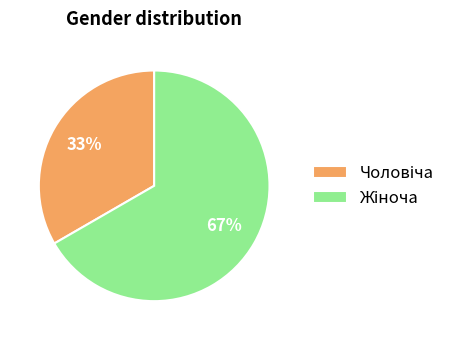

Does any single category account for the majority?

Yes